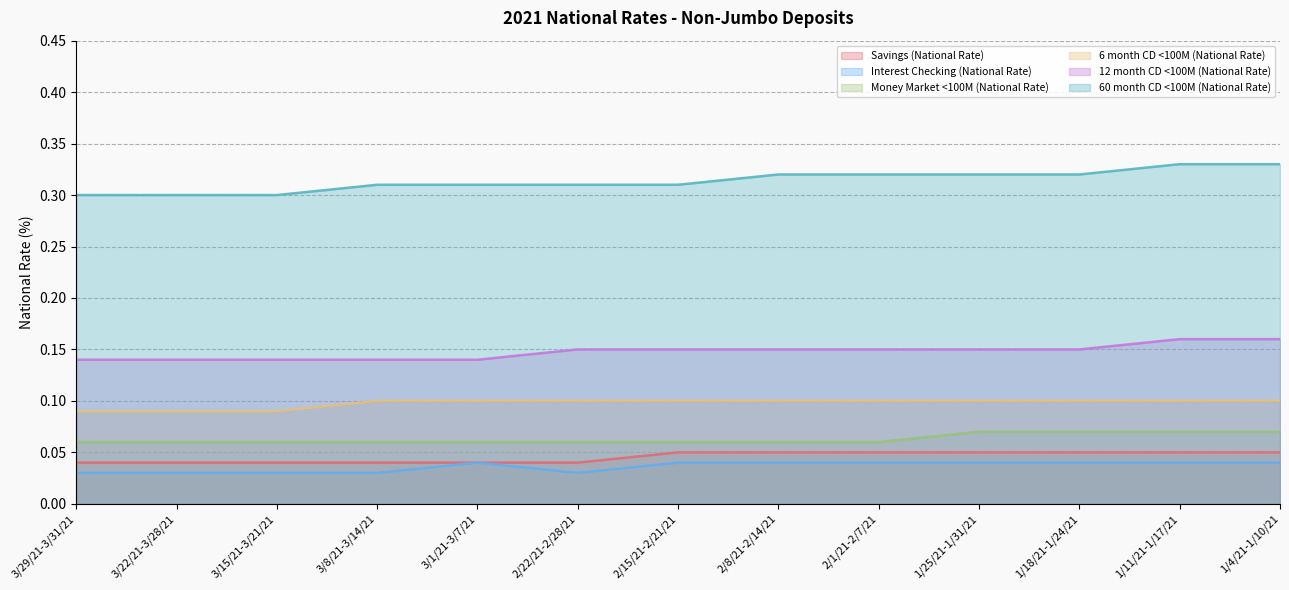

True or false: 60 month CD <100M (National Rate) and Savings (National Rate) cross at least once.

False